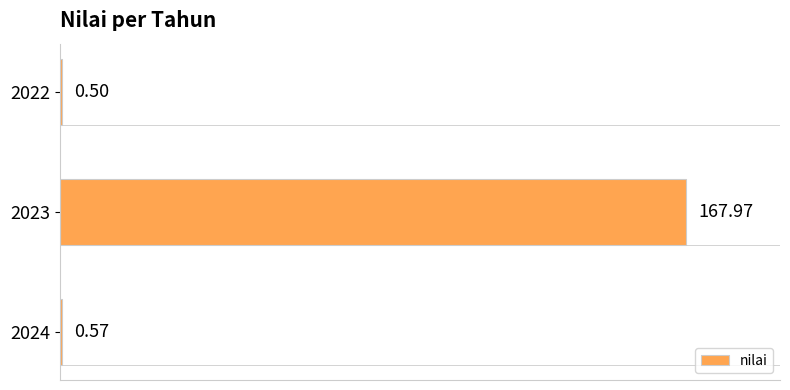

What is the change in value from 2023 to 2024?

-167.4